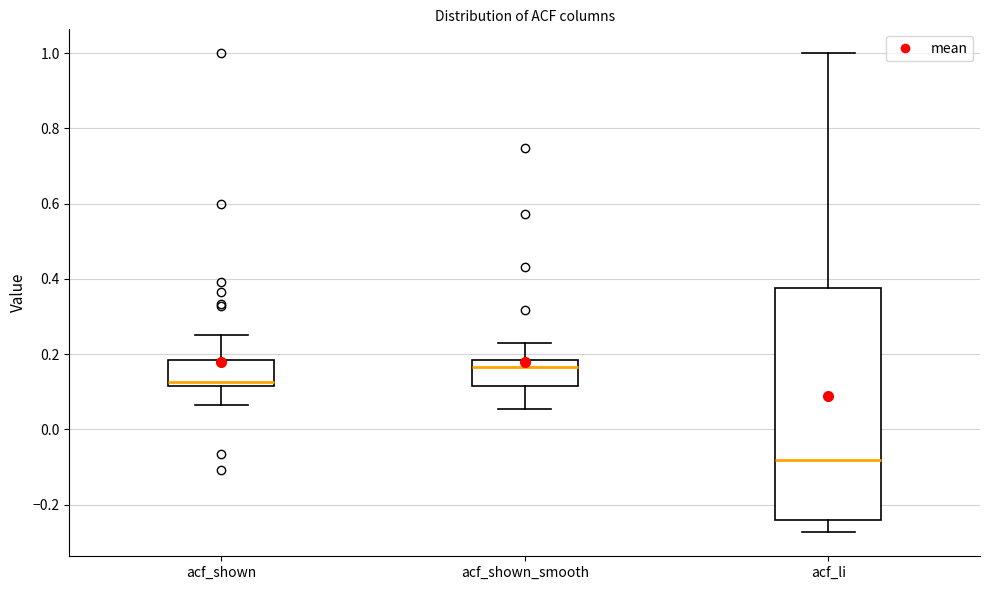

Which box has the lowest median line?

acf_li